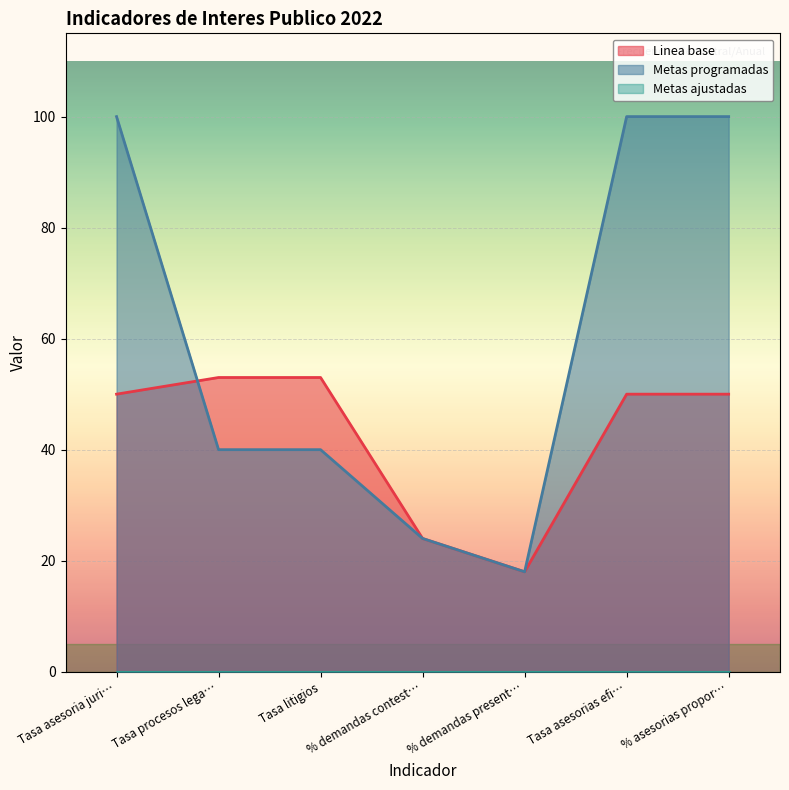

What value does the Linea base series have at % demandas present…, to the nearest 5?

20